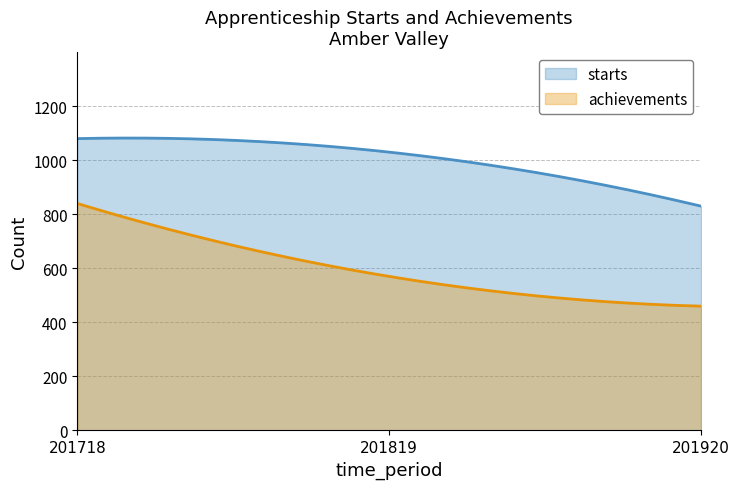

How many lines are shown in the chart?

2